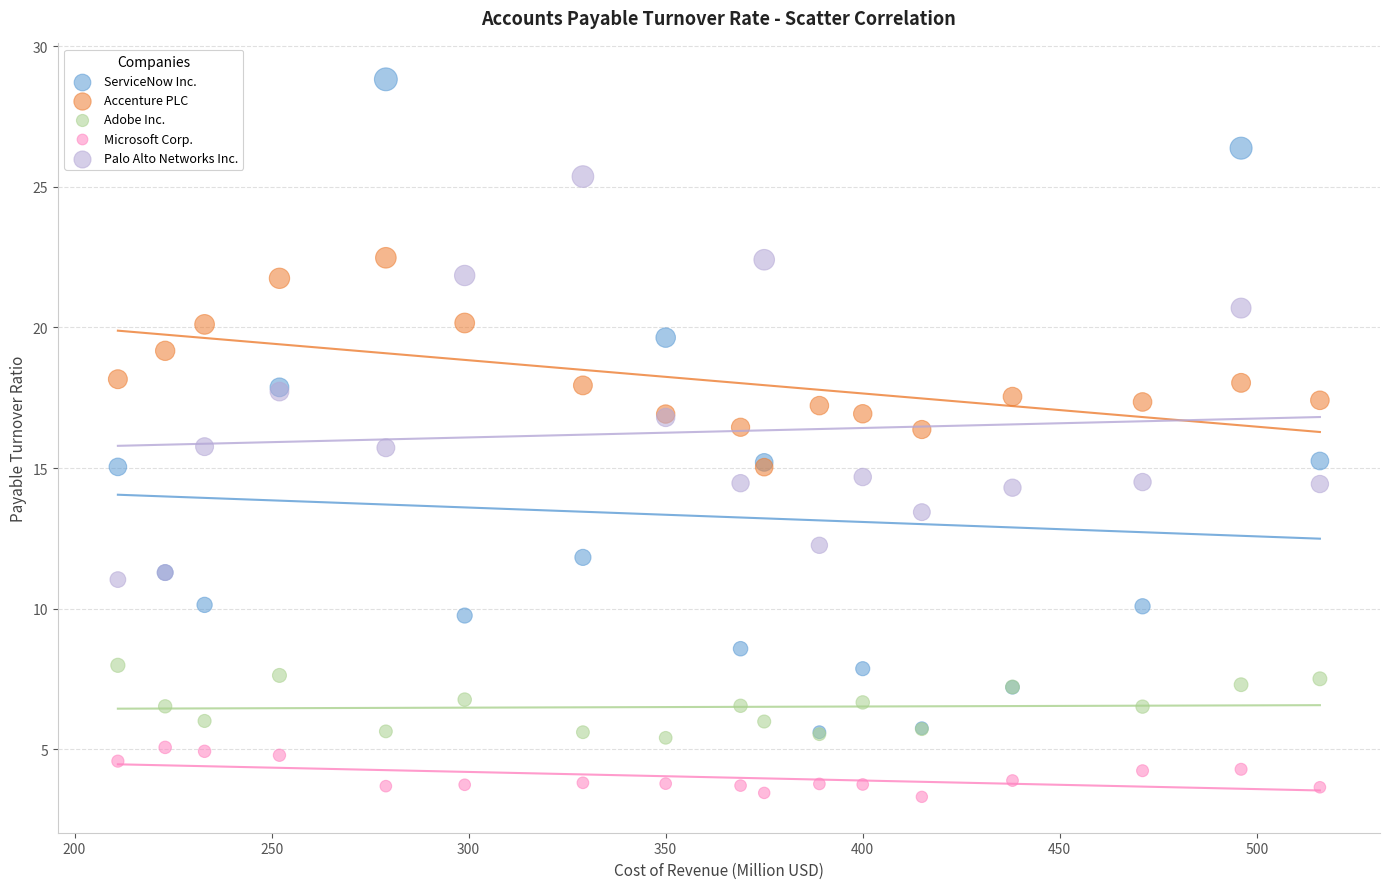

What are all the series names shown in the legend?

ServiceNow Inc., Accenture PLC, Adobe Inc., Microsoft Corp., Palo Alto Networks Inc.